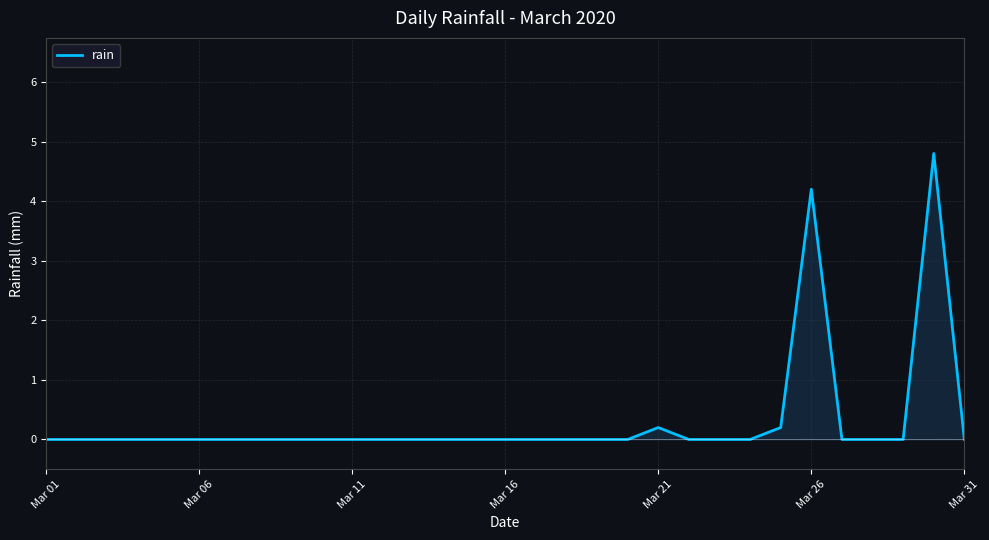

True or false: the data shows -2.2 at Mar 11.

False